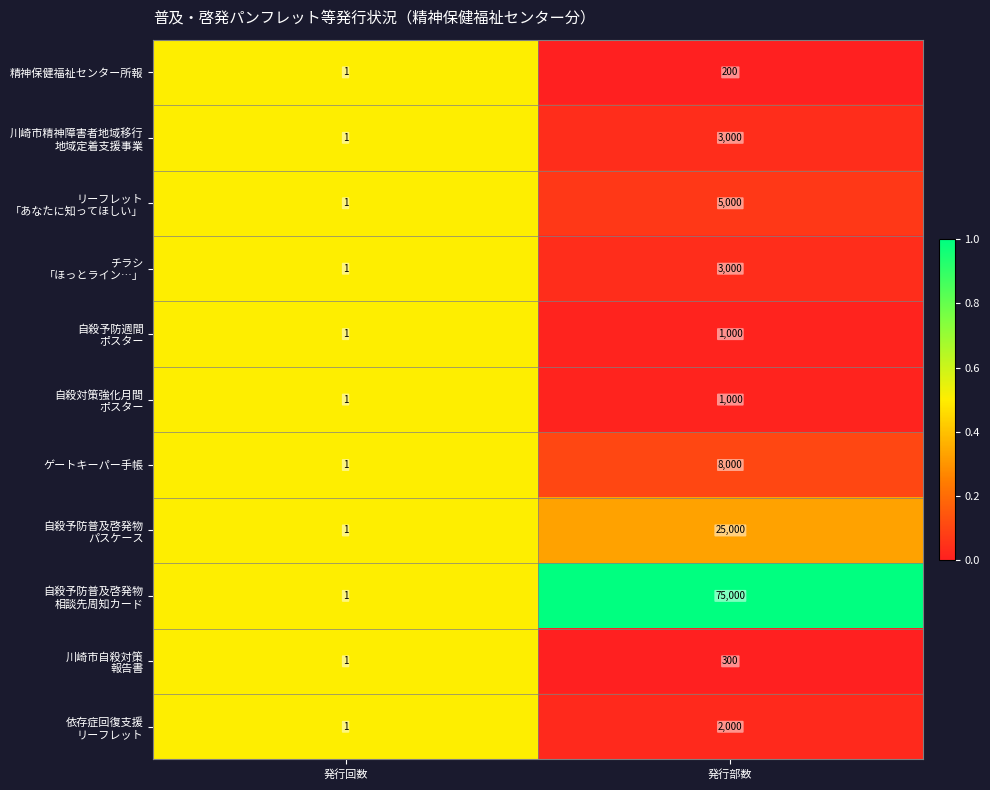

True or false: 精神保健福祉センター所報 has a value of 200 at 発行部数.

True